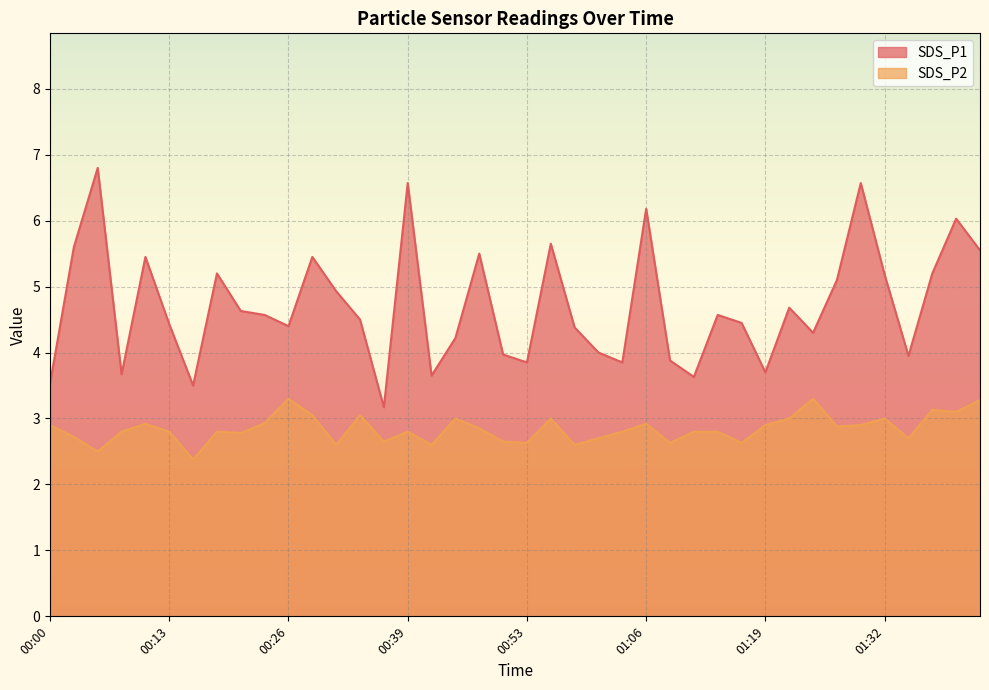

At which label does SDS_P1 first exceed 4?

00:03